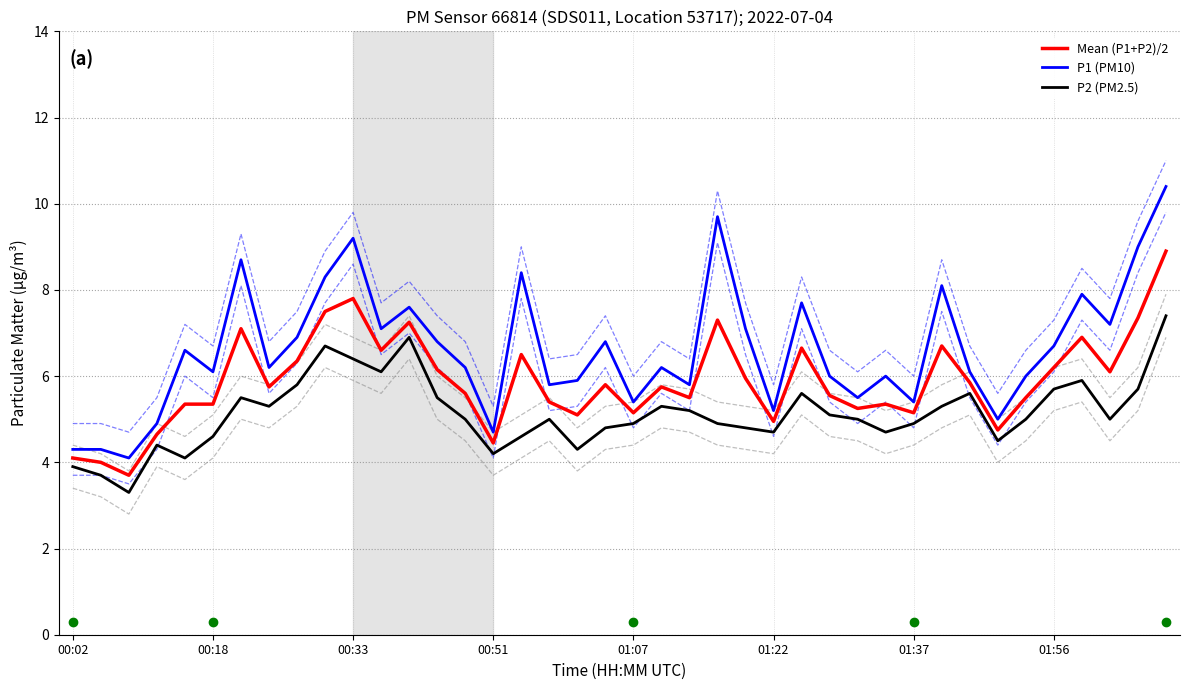

How many distinct data groups are displayed?

3